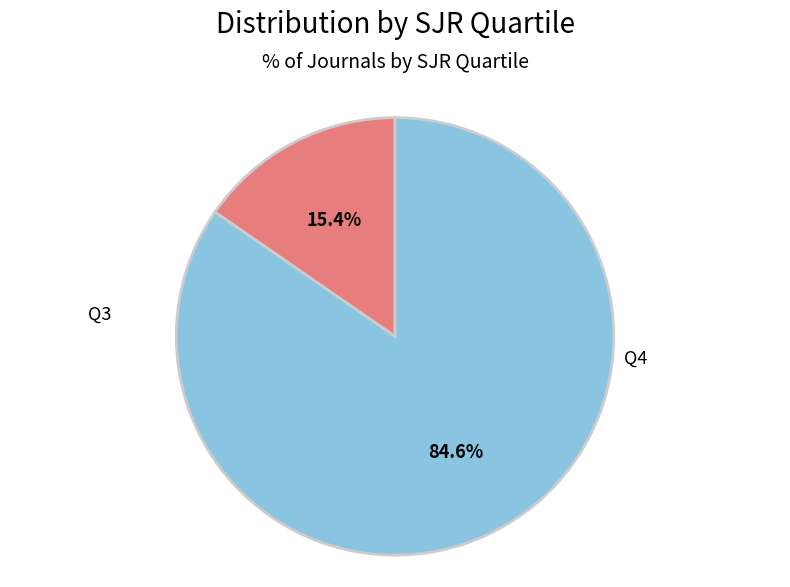

Is there any slice that represents more than half of the pie?

Yes